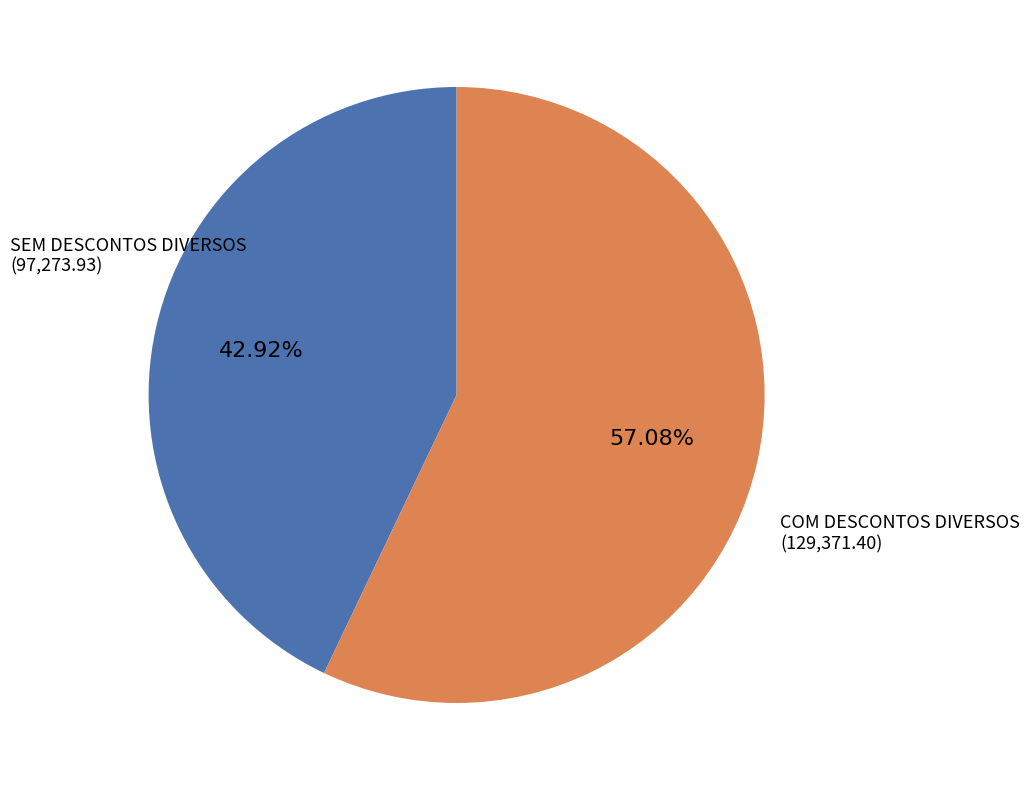

Is there any slice that represents more than half of the pie?

Yes